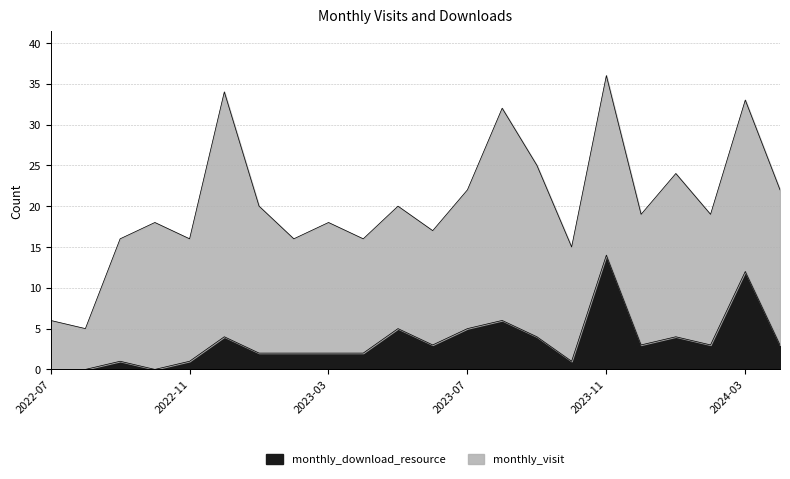

How many points are lower than both their immediate neighbors (excluding endpoints)?

5